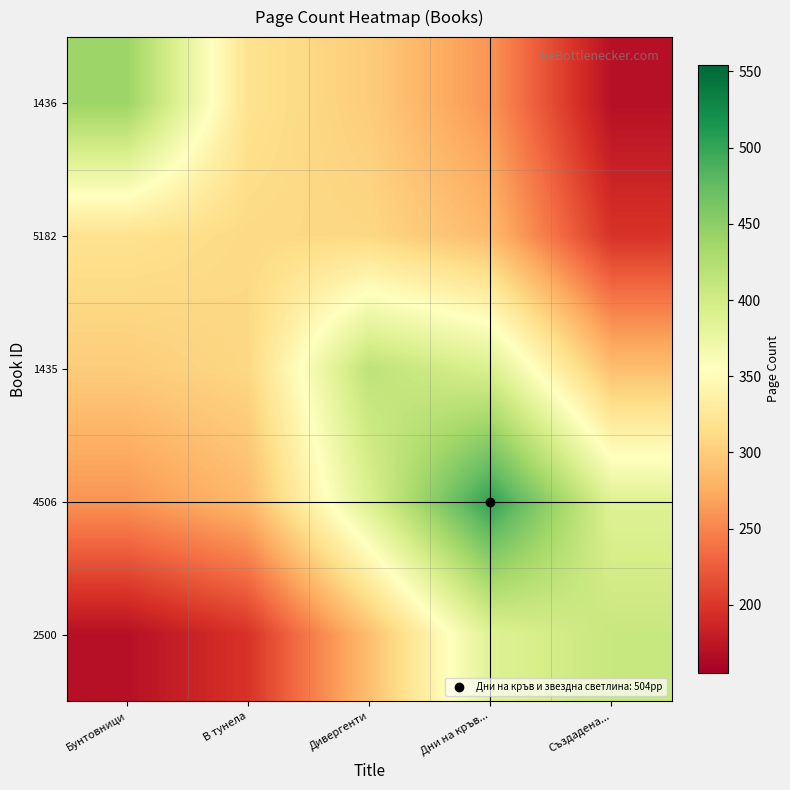

Reading left to right, what are all the values shown in this chart?

1436: Бунтовници=440.0	В тунела=318.8	Дивергенти=299.6	Дни на кръв...=259.6	Създадена...=169.6
5182: Бунтовници=318.8	В тунела=310.0	Дивергенти=308.6	Дни на кръв...=284.9	Създадена...=197.5
1435: Бунтовници=299.6	В тунела=308.6	Дивергенти=416.0	Дни на кръв...=391.0	Създадена...=288.4
4506: Бунтовници=259.6	В тунела=284.9	Дивергенти=391.0	Дни на кръв...=504.0	Създадена...=387.6
2500: Бунтовници=169.6	В тунела=197.5	Дивергенти=288.4	Дни на кръв...=387.6	Създадена...=408.0